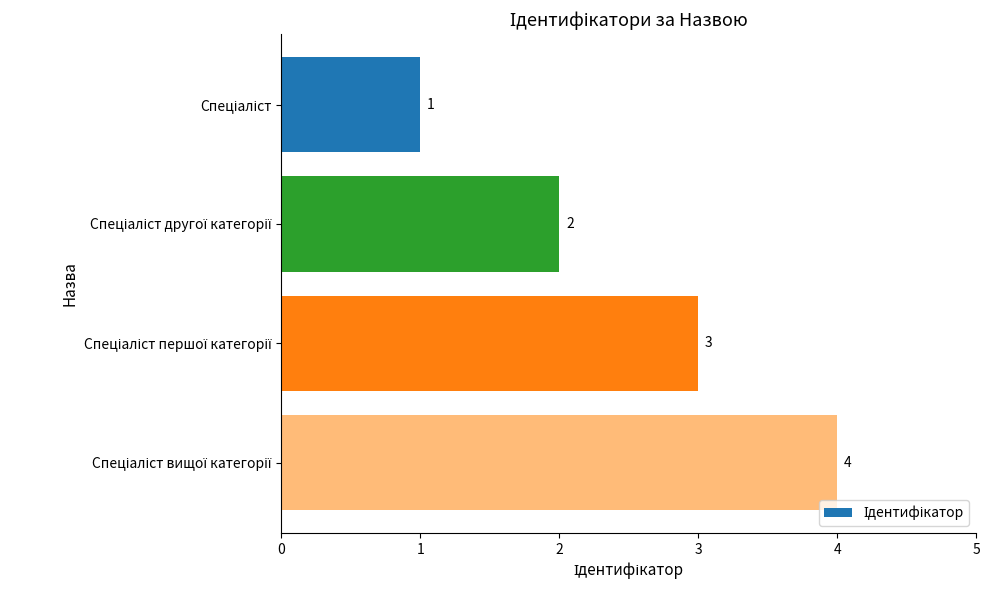

What is the sum of all values?

10